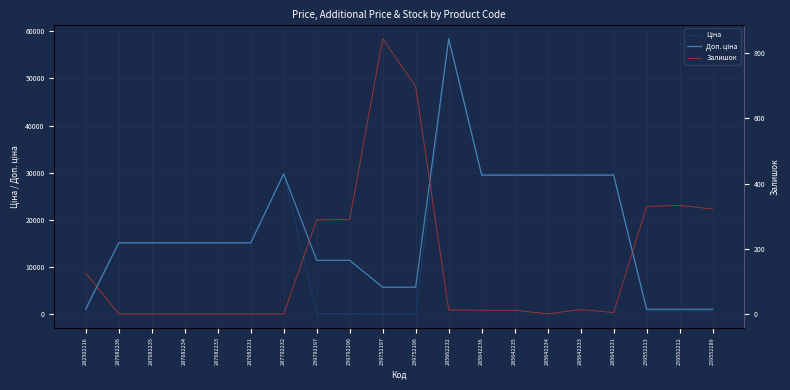

At how many categories does at least one series exceed 22607?

7